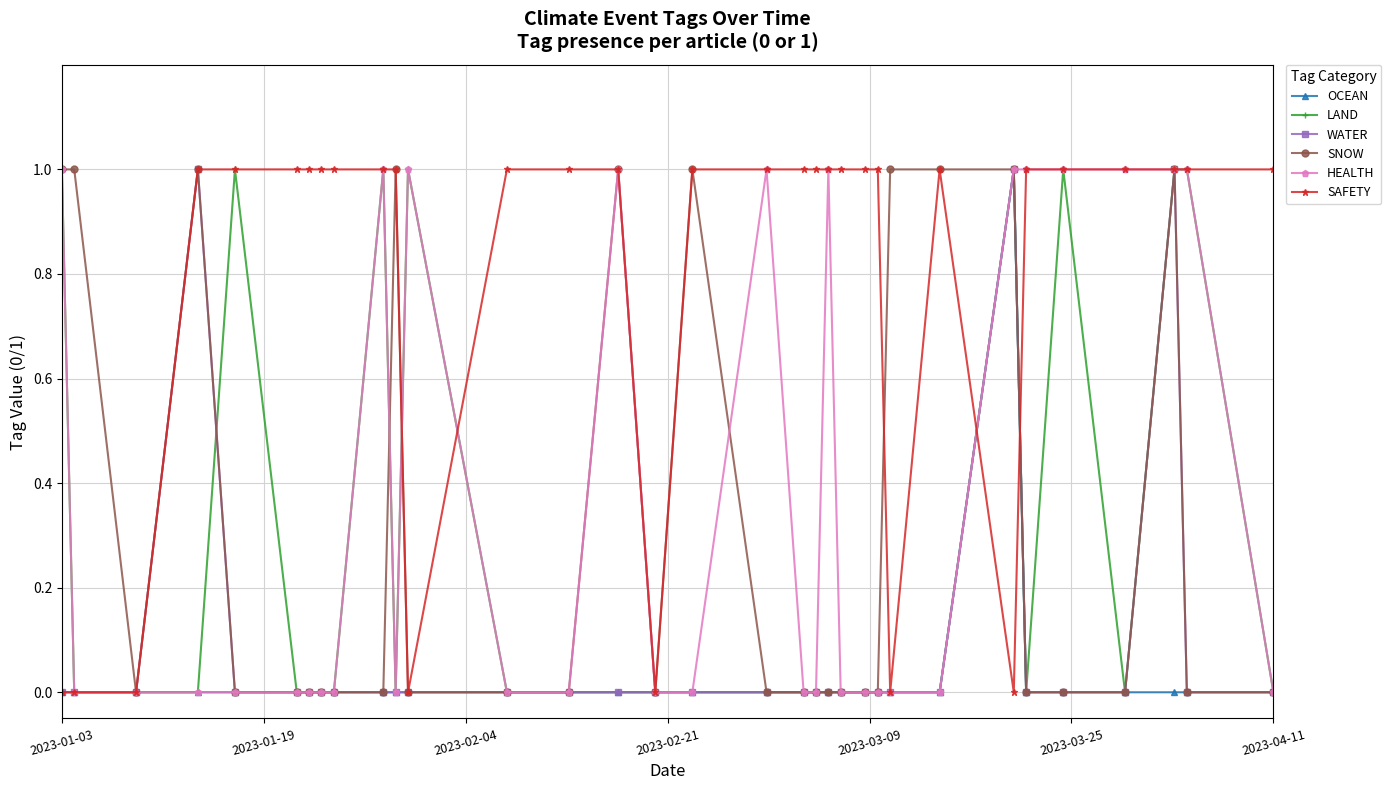

What are all the series names shown in the legend?

OCEAN, LAND, WATER, SNOW, HEALTH, SAFETY